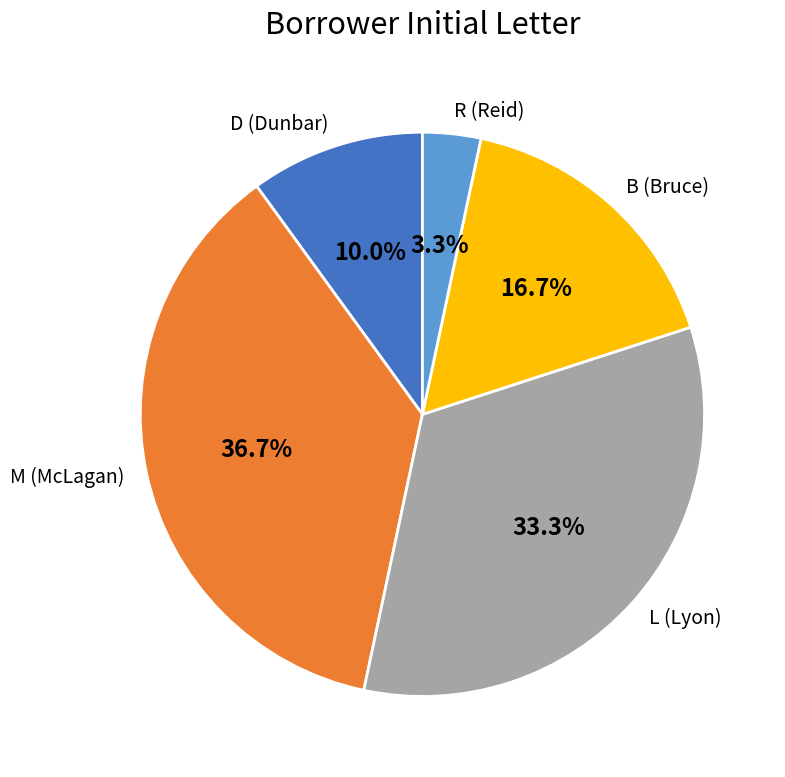

To the nearest percent, what is the average slice percentage?

20%